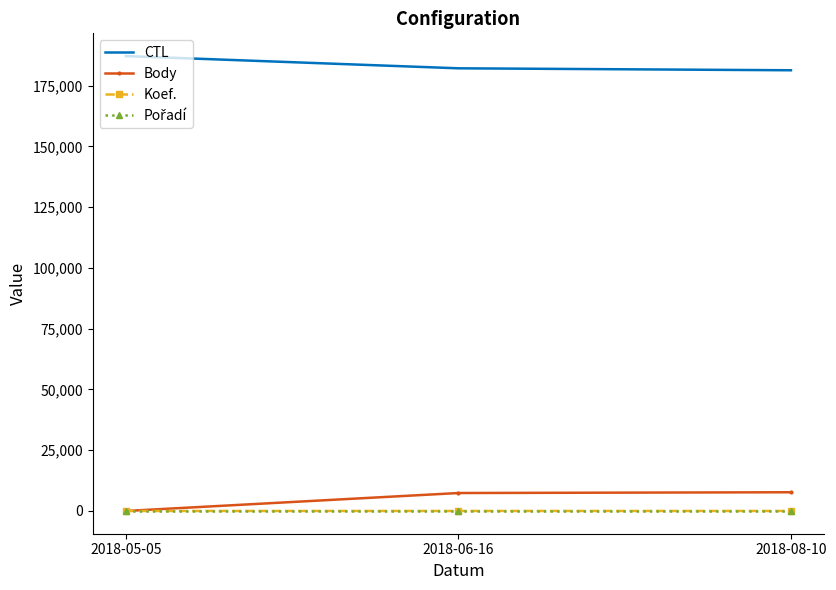

Is the value of CTL at 2018-08-10 greater than the value of Body at 2018-05-05?

Yes